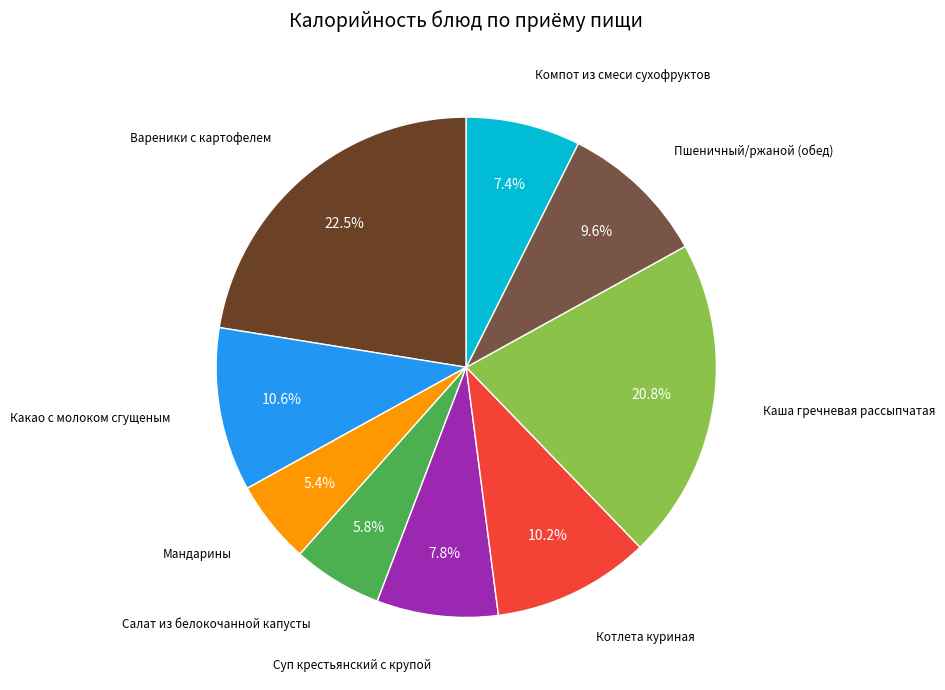

Does any single category account for the majority?

No